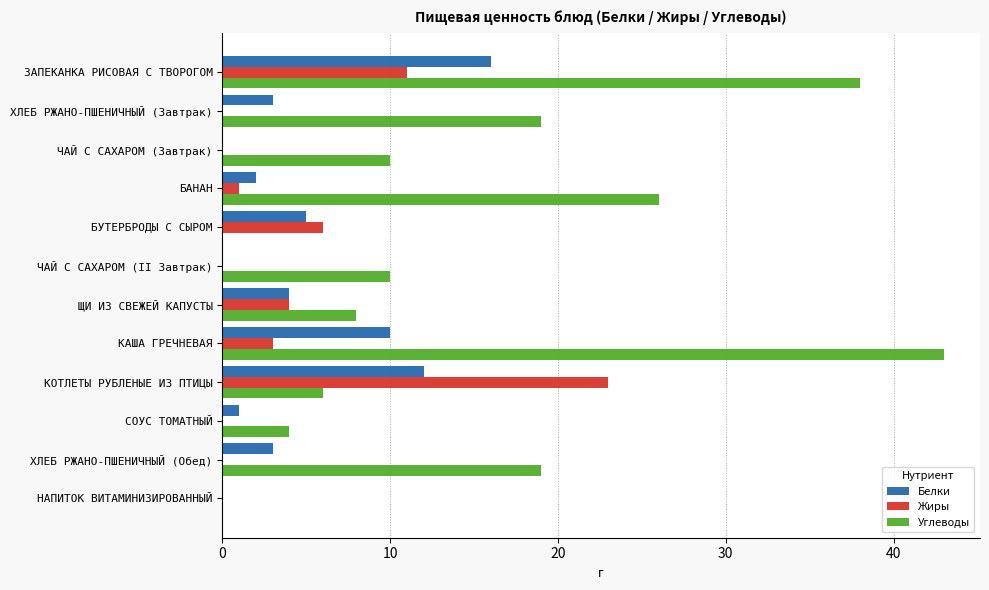

True or false: Углеводы has a value of 38 at ЗАПЕКАНКА РИСОВАЯ С ТВОРОГОМ.

True